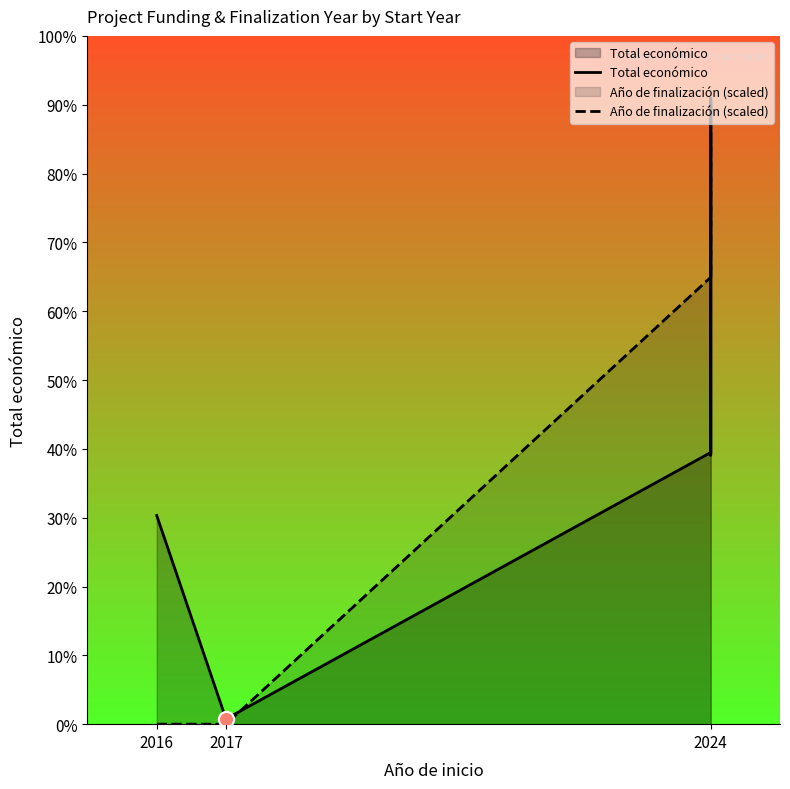

What are all the series names shown in the legend?

Total económico, Año de finalización (scaled)